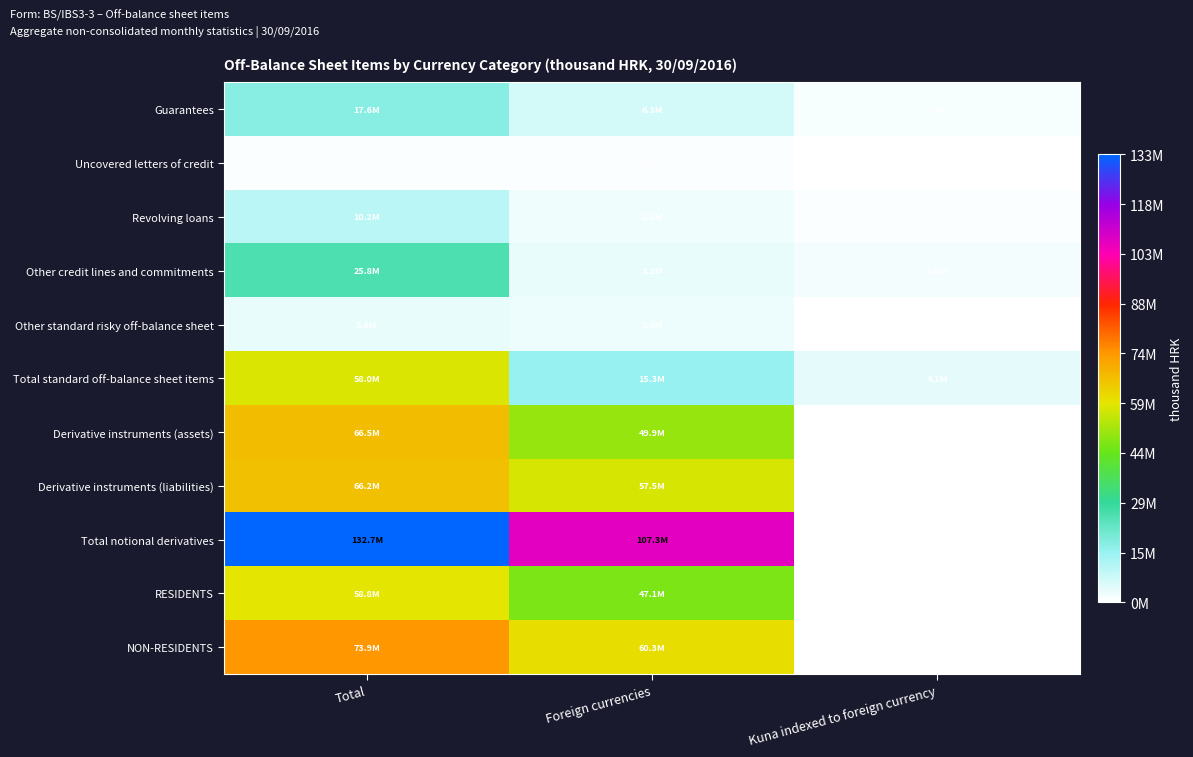

Which series has the largest total across all categories?

Total notional derivatives